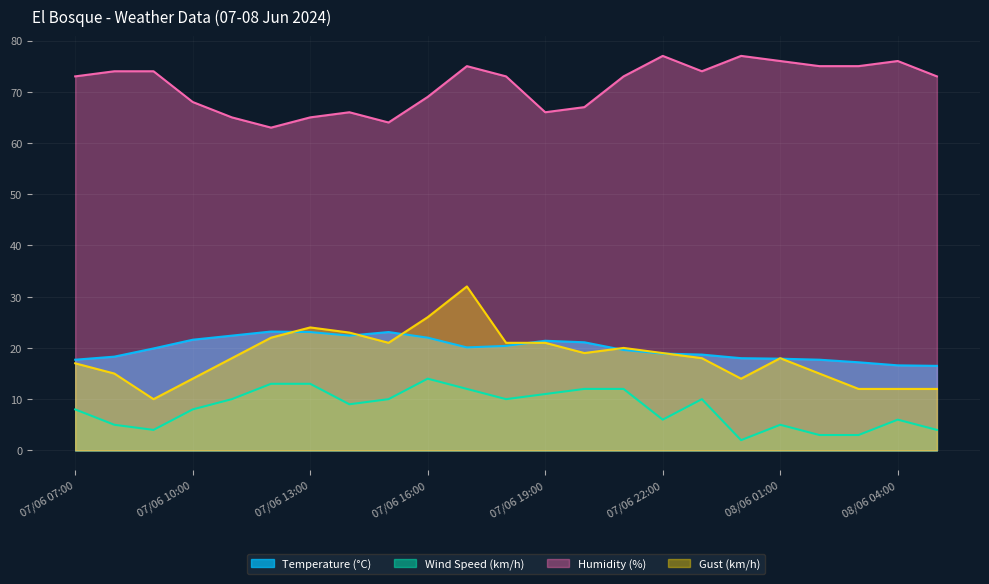

Between 07/06 17:00 and 07/06 20:00, which series saw the biggest shift?

Gust (km/h)